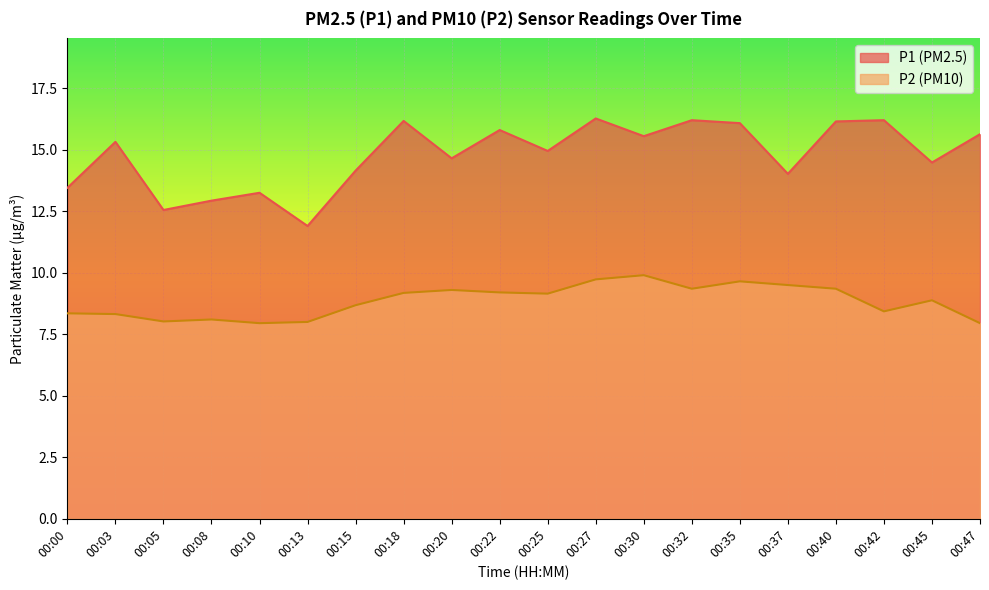

True or false: P1 has a value of 16.1 at 00:35.

True